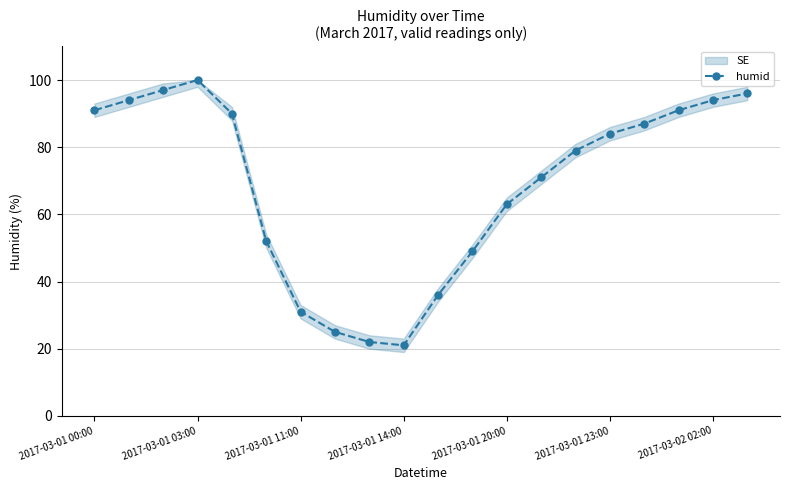

How many interior local valleys does the humid series have?

1